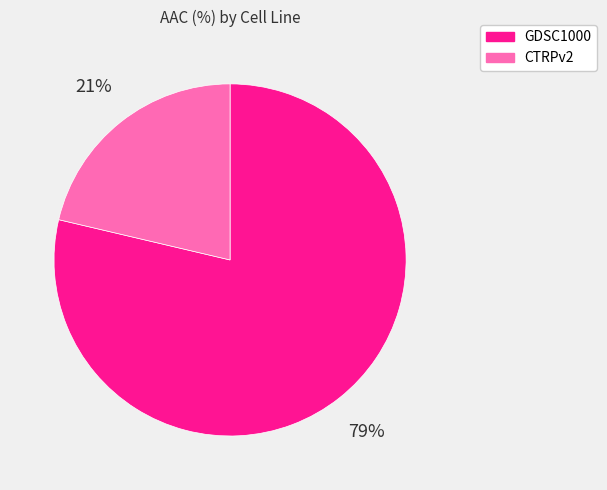

Which category accounts for the majority?

GDSC1000